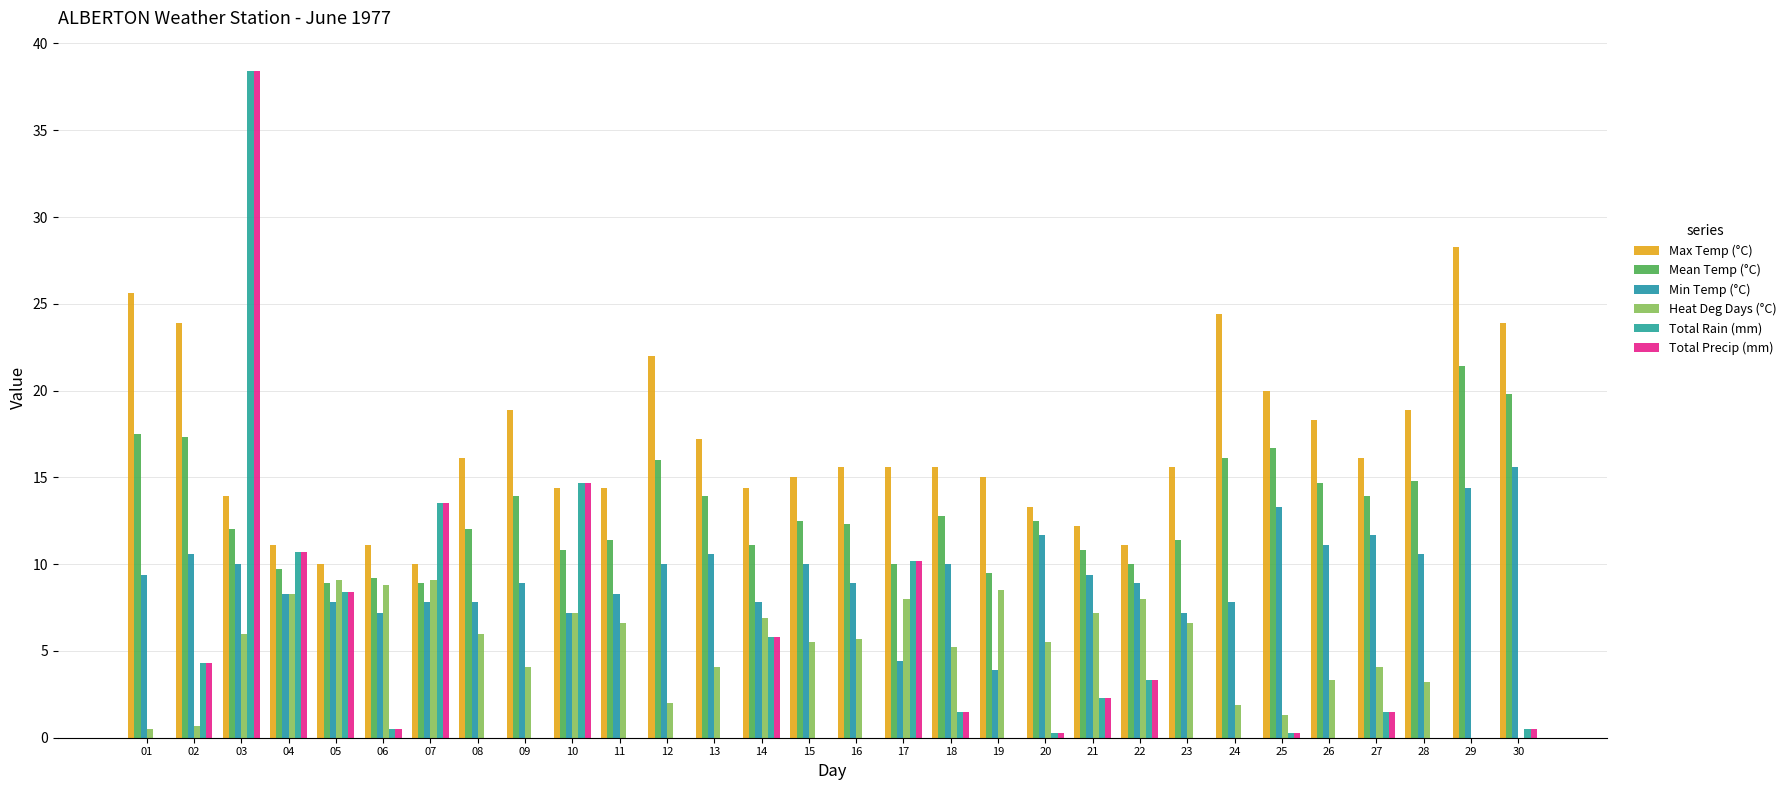

Is it true that Max Temp (°C) equals 25.0 at 08?

False